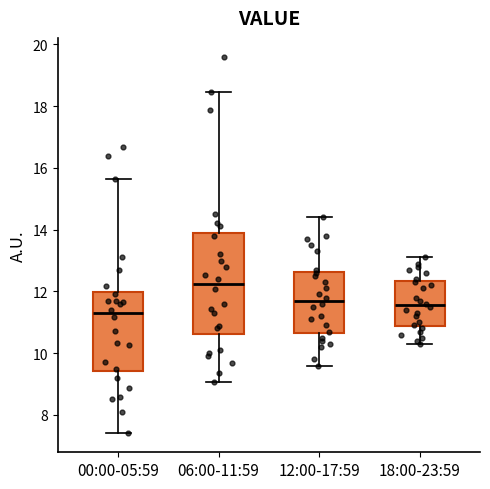

Reading left to right, transcribe this box plot: for each box, give where its median line is, the range the box spans, and where its two whiskers end, as read against the y-axis. The values are not printed on the chart, so give them approximately, as read against the axis.

00:00-05:59: median 11.2, box 9.4 to 12.0, whiskers 7.4 to 15.6
06:00-11:59: median 12.2, box 10.6 to 13.8, whiskers 9.0 to 18.4
12:00-17:59: median 11.8, box 10.6 to 12.6, whiskers 9.6 to 14.4
18:00-23:59: median 11.6, box 10.8 to 12.4, whiskers 10.4 to 13.2